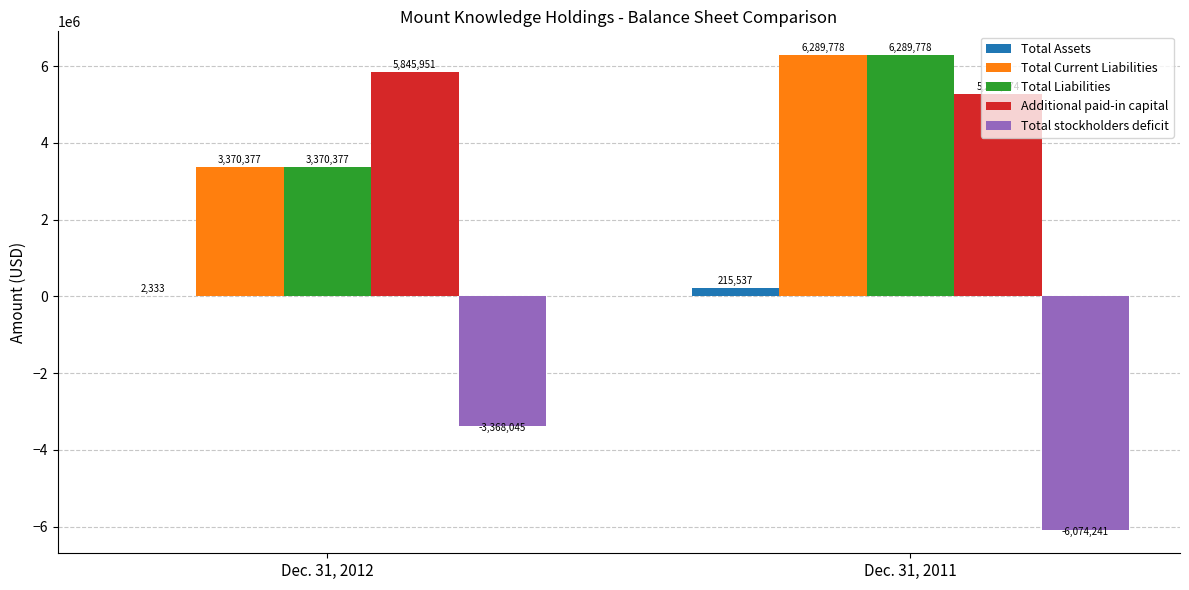

How many groups of bars are there?

2